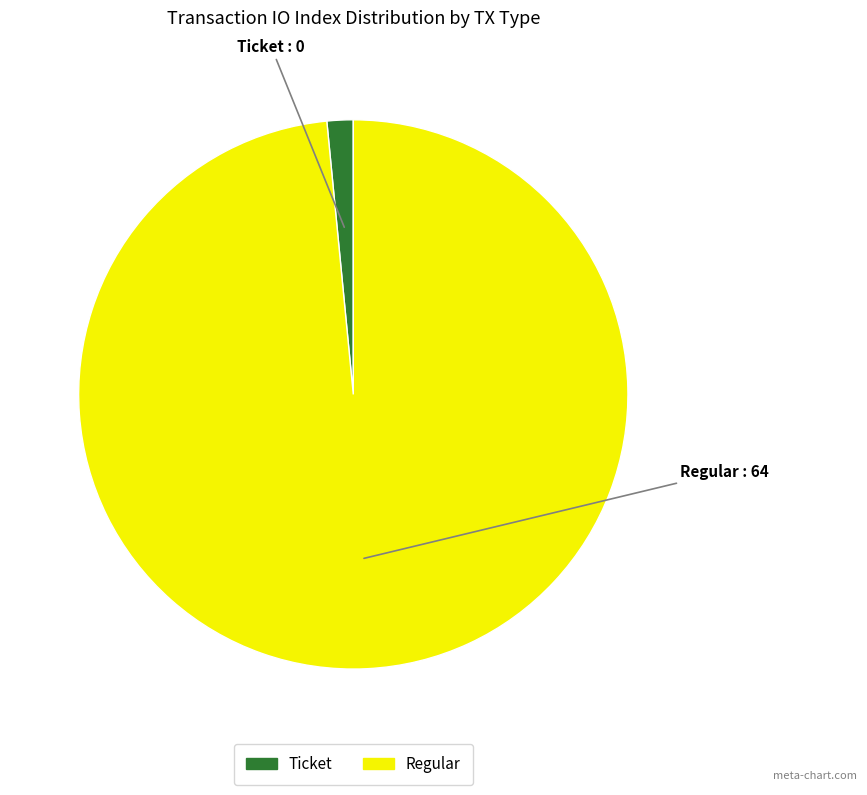

Is there any slice that represents more than half of the pie?

Yes